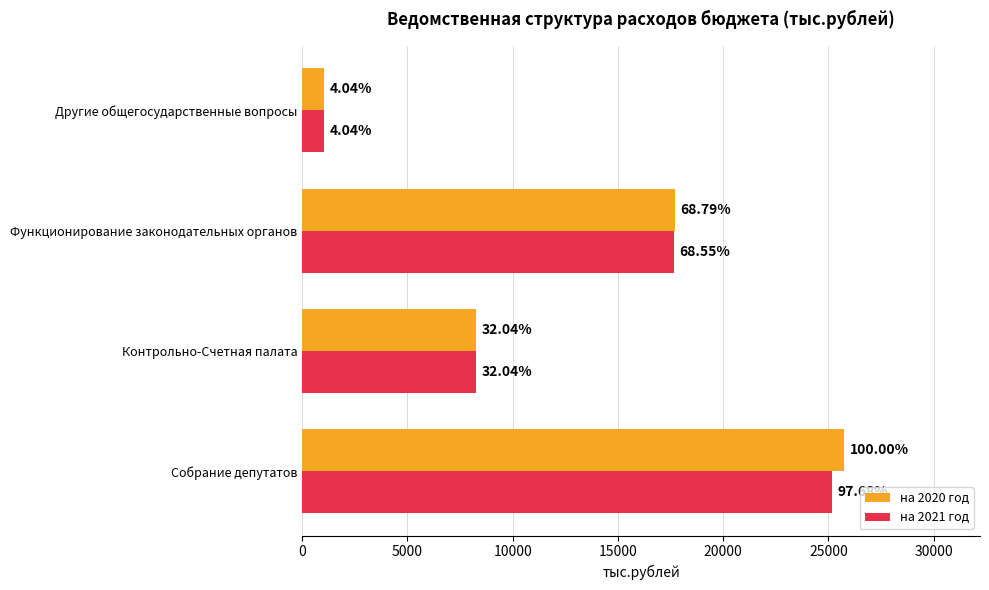

Rank the series by their maximum value, from highest to lowest.

на 2020 год, на 2021 год